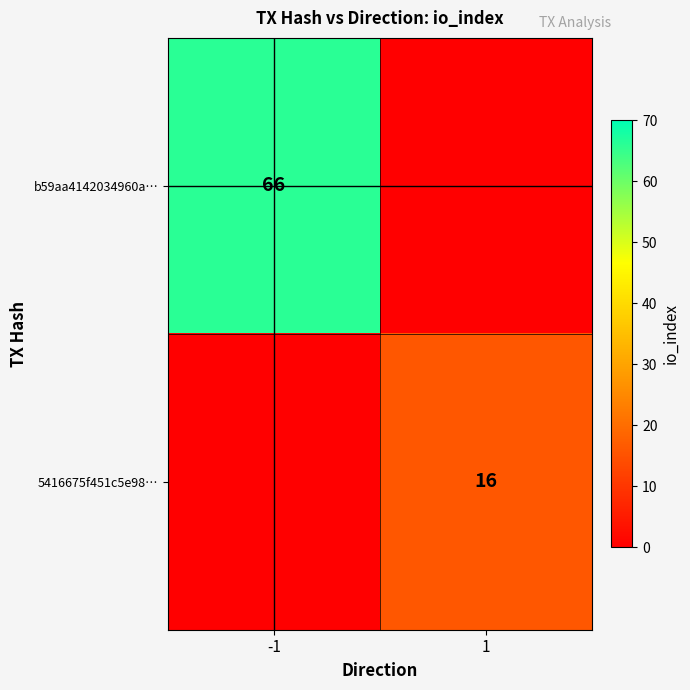

At how many categories does at least one series exceed 12?

2